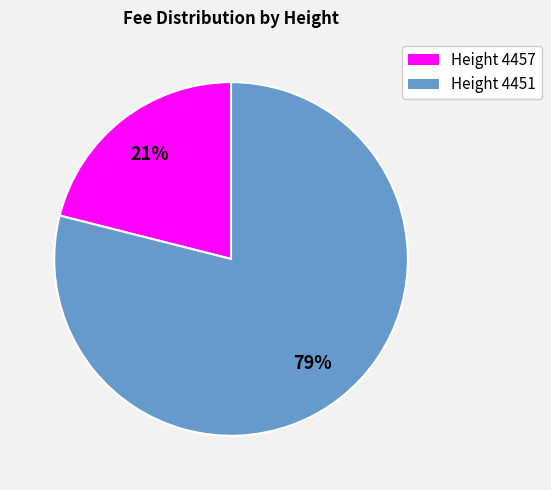

Approximately how many times larger is the value at Height 4457 compared to Height 4451?

0.3